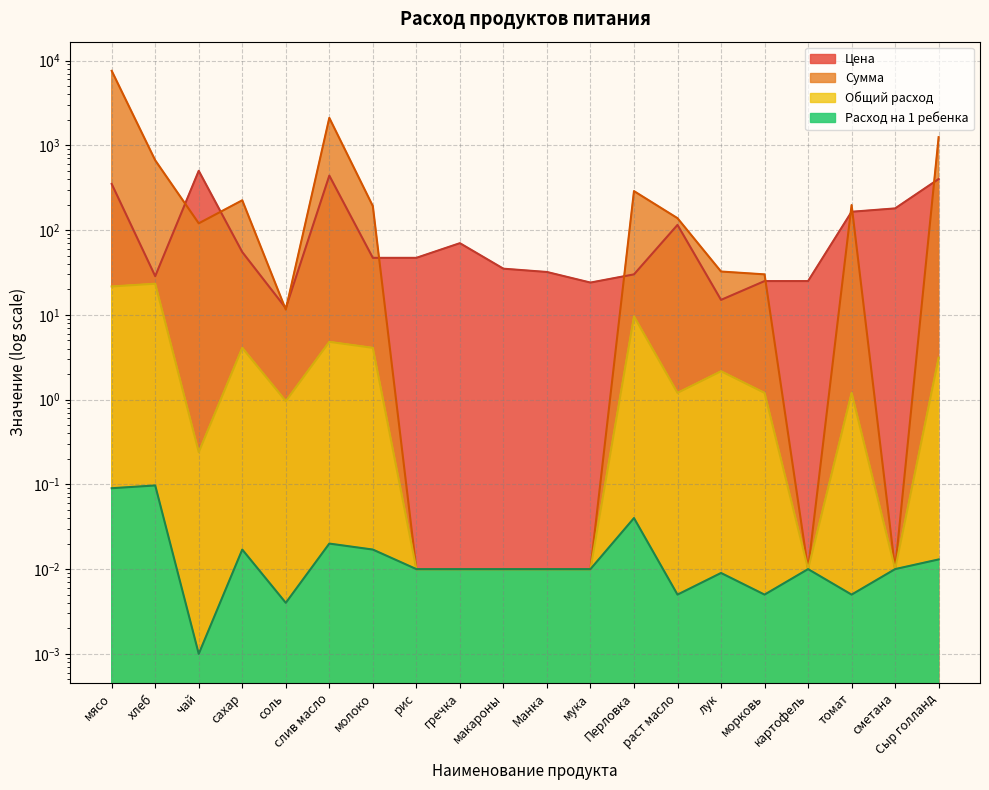

Reading right to left, what are all the values shown in this chart?

Цена: 400.0	180.0	164.3	25.0	25.0	15.0	115.0	30.0	24.0	32.0	35.0	70.0	47.0	47.0	438.9	12.0	55.0	500.0	28.6	350.0
Сумма: 1248.0	0.0	197.1	0.0	30.0	32.4	138.0	288.0	0.0	0.0	0.0	0.0	0.0	191.8	2106.7	11.5	224.4	120.0	665.1	7560.0
Общий расход: 3.1	0.0	1.2	0.0	1.2	2.2	1.2	9.6	0.0	0.0	0.0	0.0	0.0	4.1	4.8	1.0	4.1	0.2	23.3	21.6
Расход на 1 ребенка: 0.0	0.0	0.0	0.0	0.0	0.0	0.0	0.0	0.0	0.0	0.0	0.0	0.0	0.0	0.0	0.0	0.0	0.0	0.1	0.1